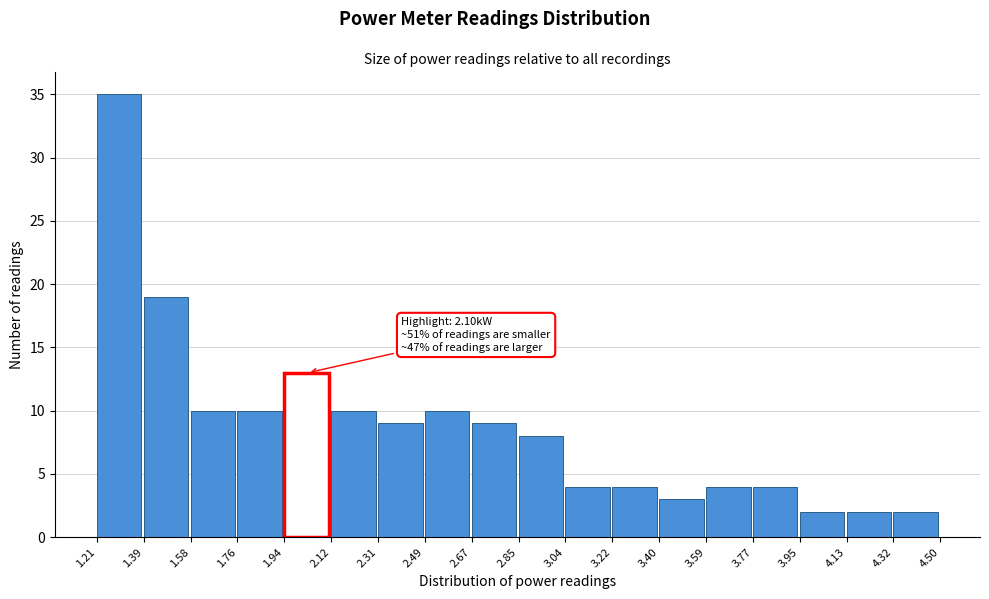

Which range on the x-axis has the tallest bar?

1.21 to 1.39